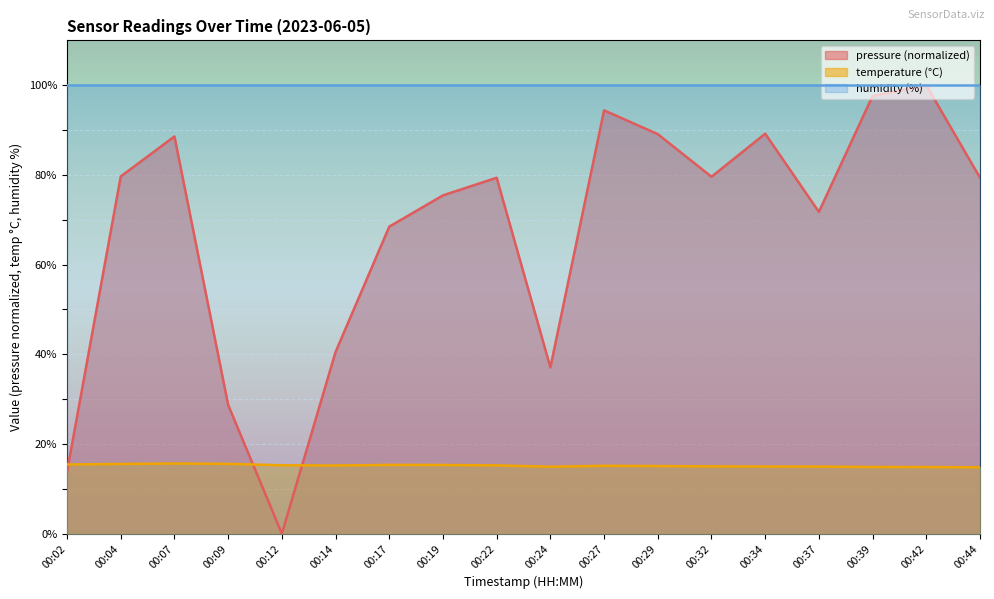

How many lines are shown in the chart?

3